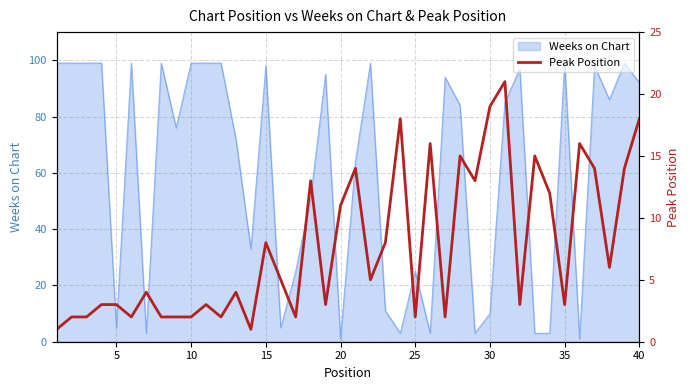

What is the maximum value for Weeks on Chart?

99